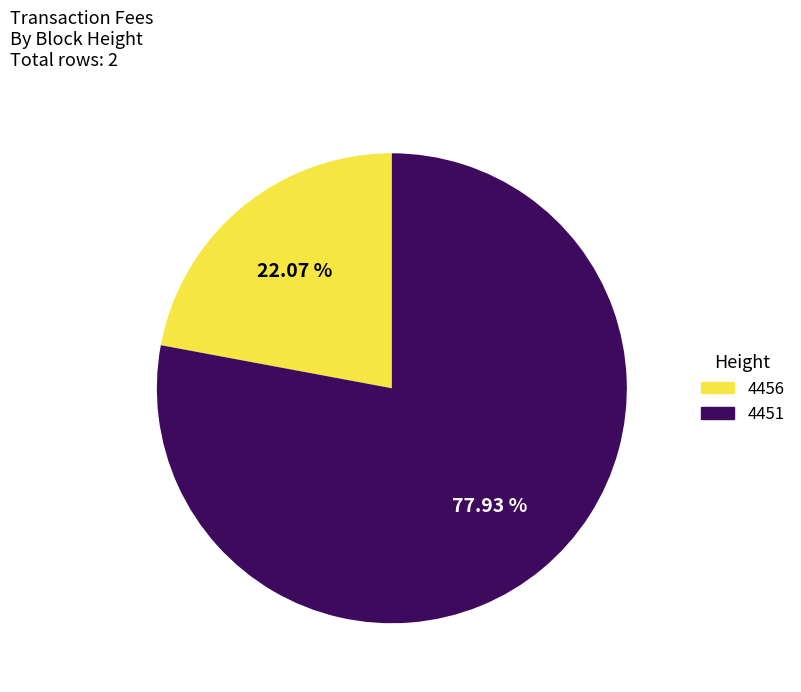

What percentage is the 4451 slice, to the nearest percent?

78%